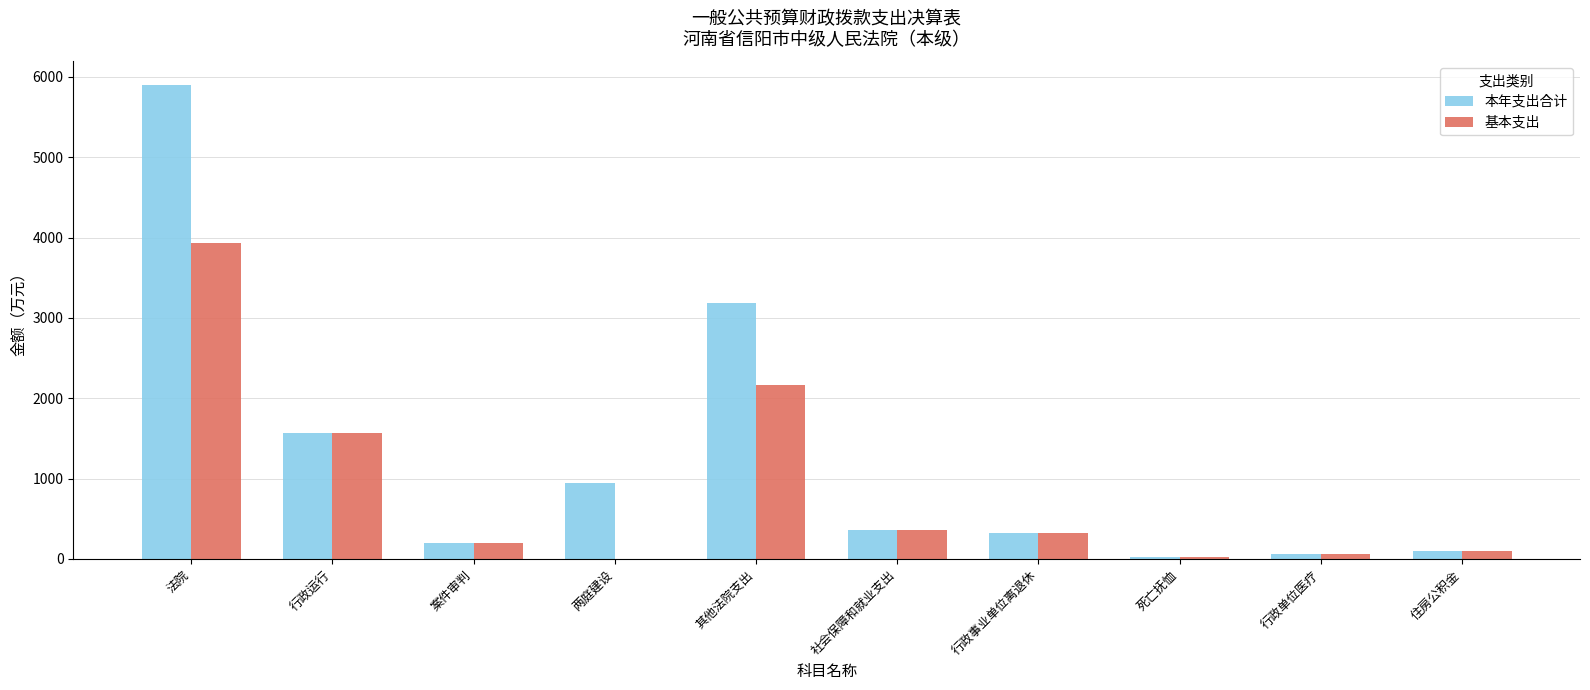

Is it true that 基本支出 equals 357.6 at 社会保障和就业支出?

True